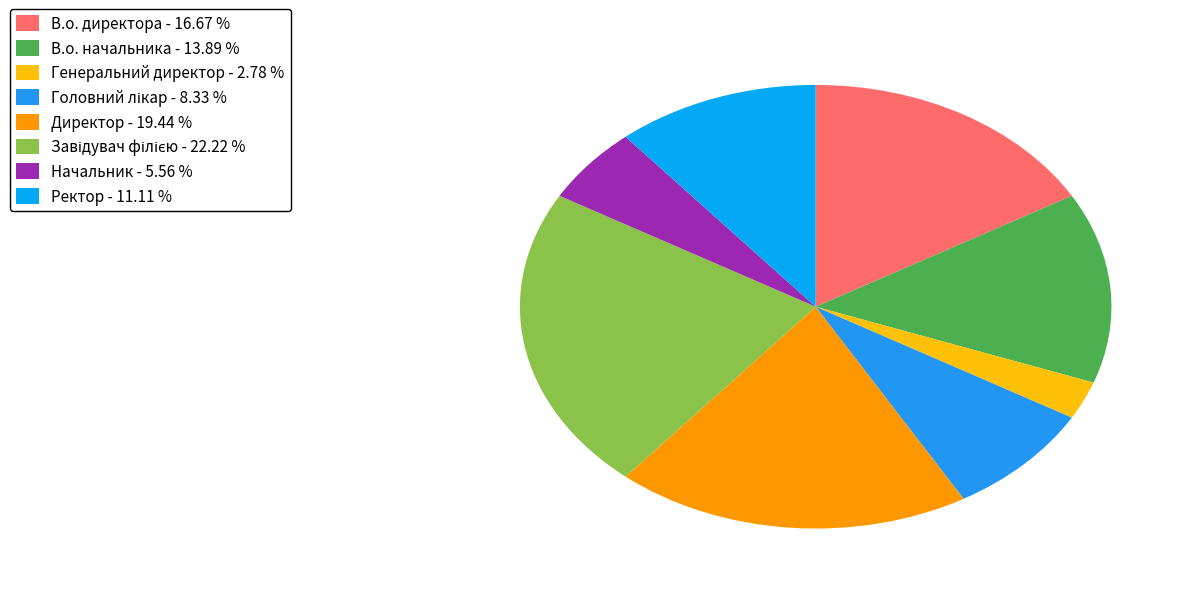

Is it true that Директор is 14% of the pie?

False